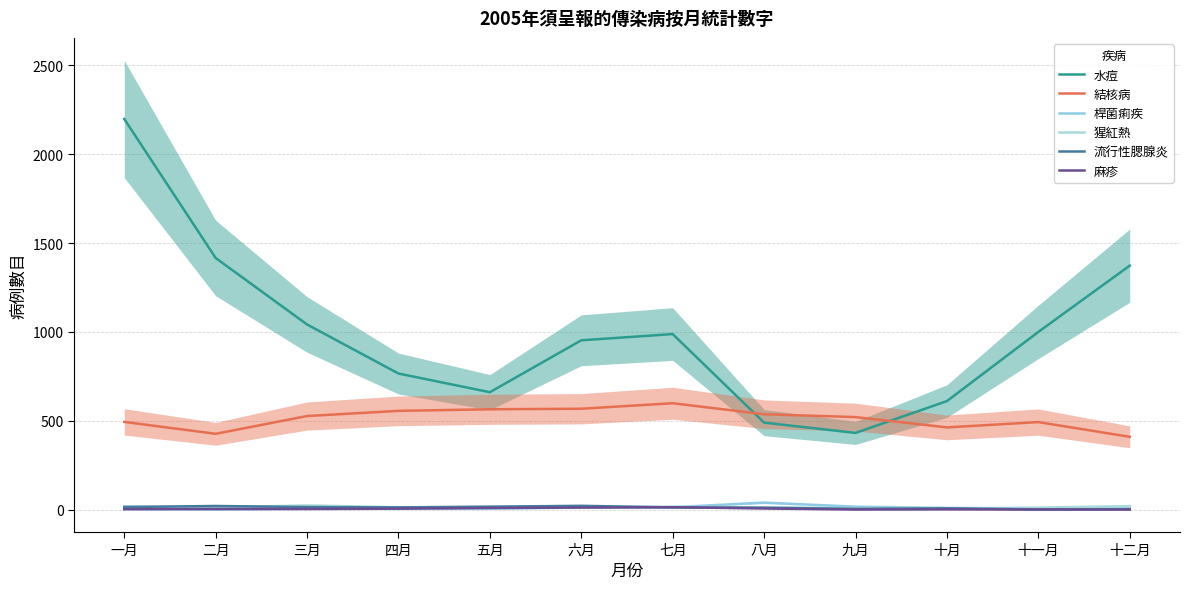

What is the value of the 結核病 point at the 7th from the left?

599